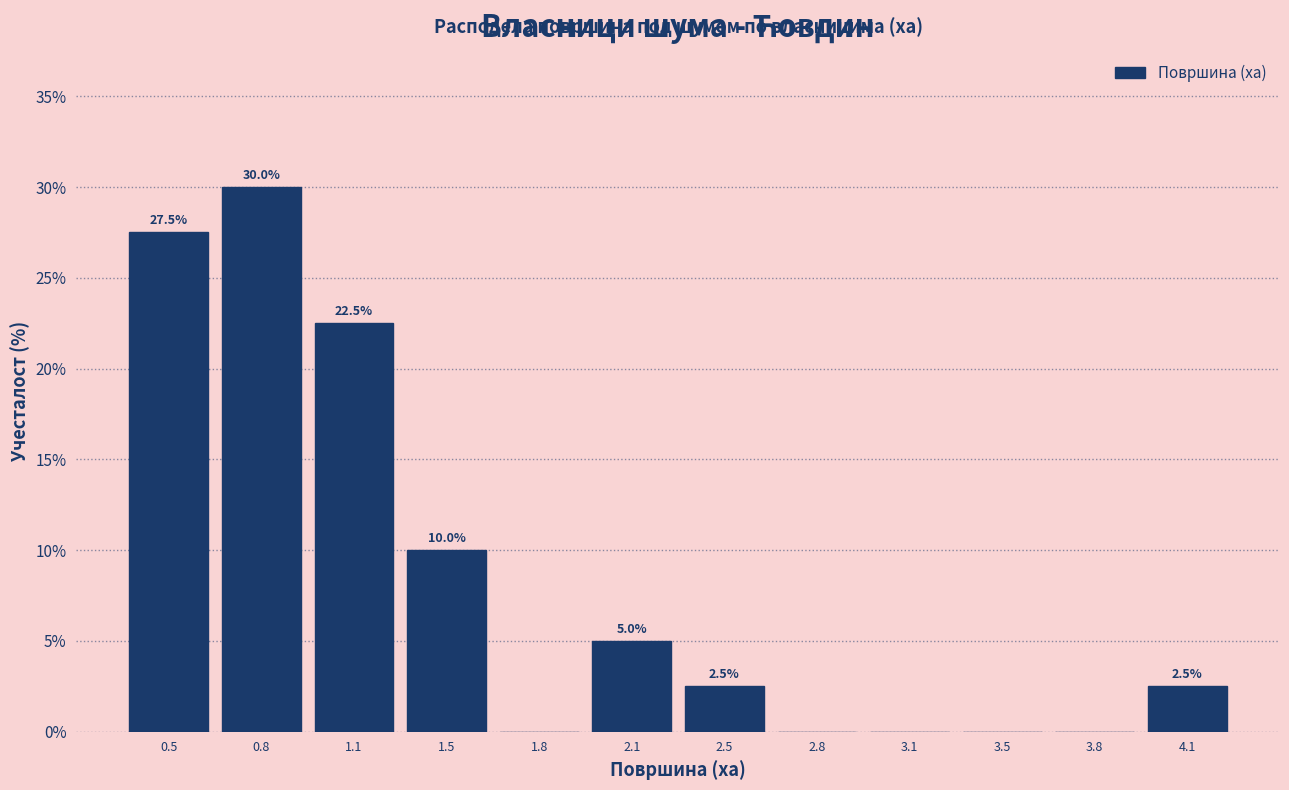

Reading right to left, extract all data points from this chart.

4.1=2.5	3.8=0.0	3.5=0.0	3.1=0.0	2.8=0.0	2.5=2.5	2.1=5.0	1.8=0.0	1.5=10.0	1.1=22.5	0.8=30.0	0.5=27.5